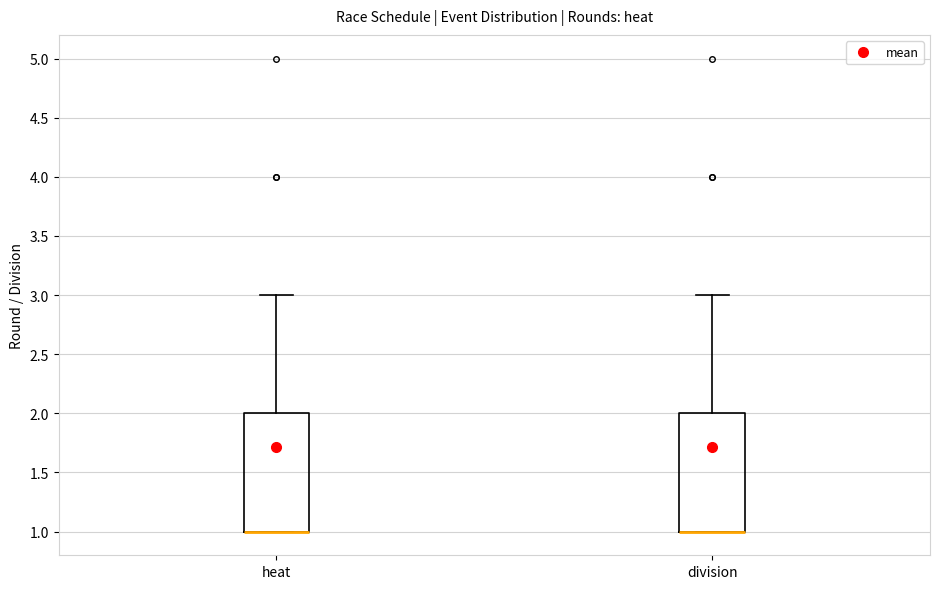

Reading left to right, transcribe this box plot: for each box, give where its median line is, the range the box spans, and where its two whiskers end, as read against the y-axis. The values are not printed on the chart, so give them approximately, as read against the axis.

heat: median 1 (drawn on the box's lower edge), box 1 to 2, whiskers 1 to 3
division: median 1 (drawn on the box's lower edge), box 1 to 2, whiskers 1 to 3